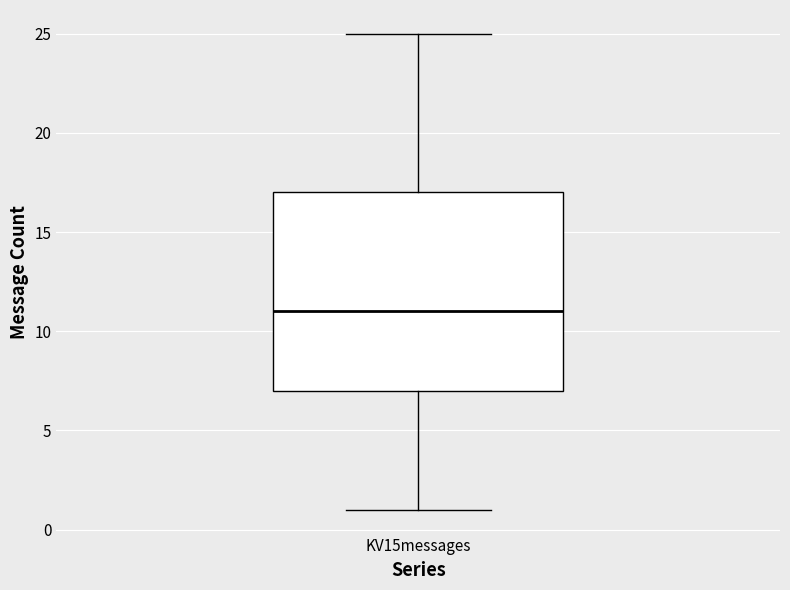

Read this box plot against the y-axis: the position of the median line, the range covered by the box, and the ends of both whiskers. The values are not printed on the chart, so give them approximately, as read against the axis.

median 11, box 7 to 17, whiskers 1 to 25